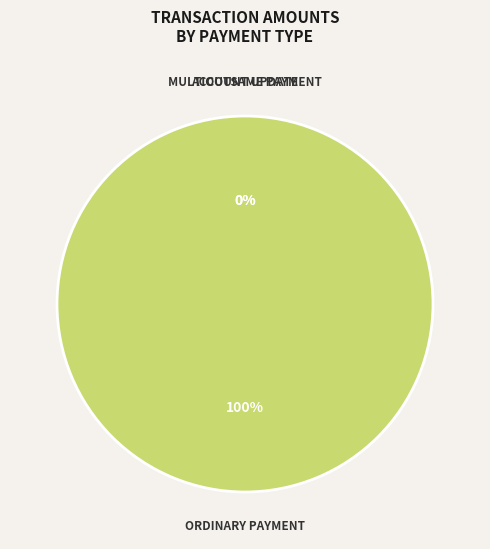

Rank the categories by value from highest to lowest.

Ordinary Payment, MultiOutSame Payment, Account Update